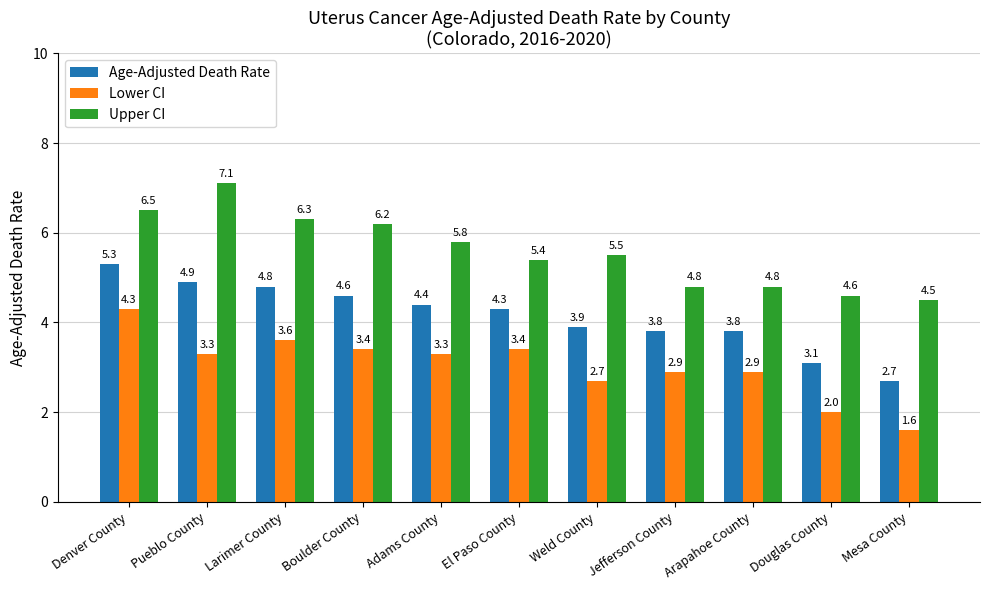

What is the average value of the Age-Adjusted Death Rate series?

4.1